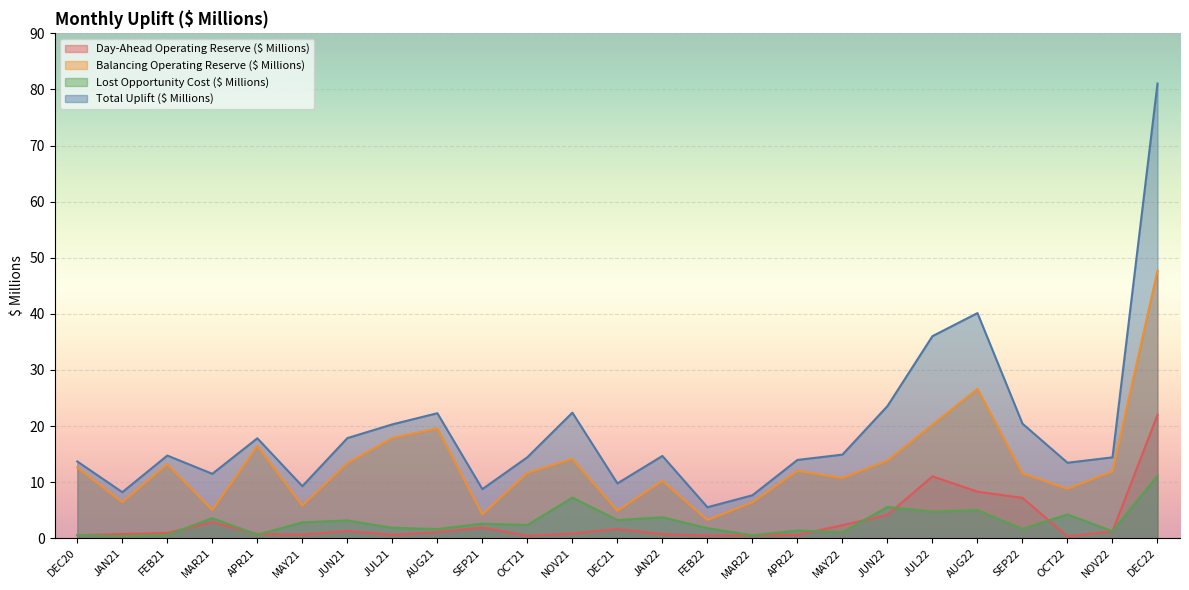

What is the average value of the Day-Ahead Operating Reserve ($ Millions) series?

2.9